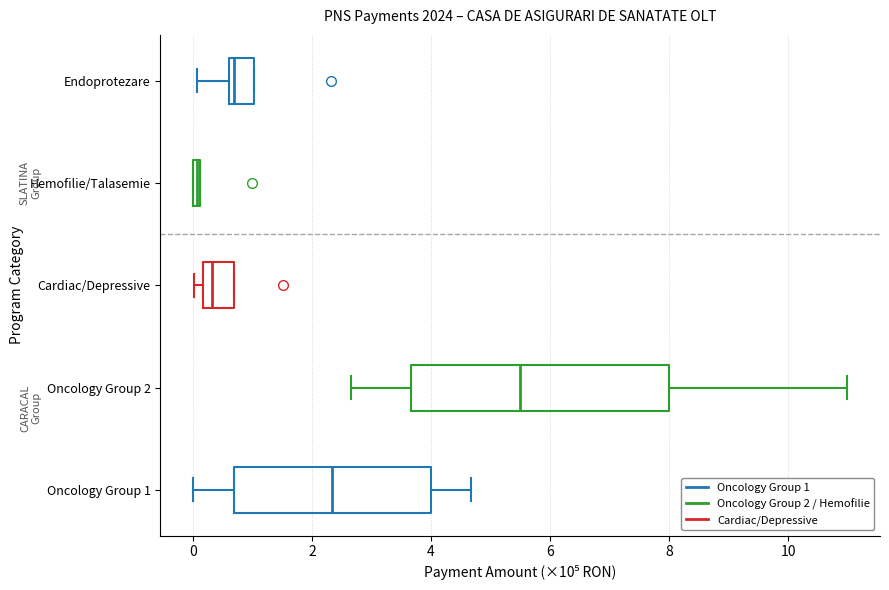

Which box's median line is the furthest to the left?

Hemofilie/Talasemie